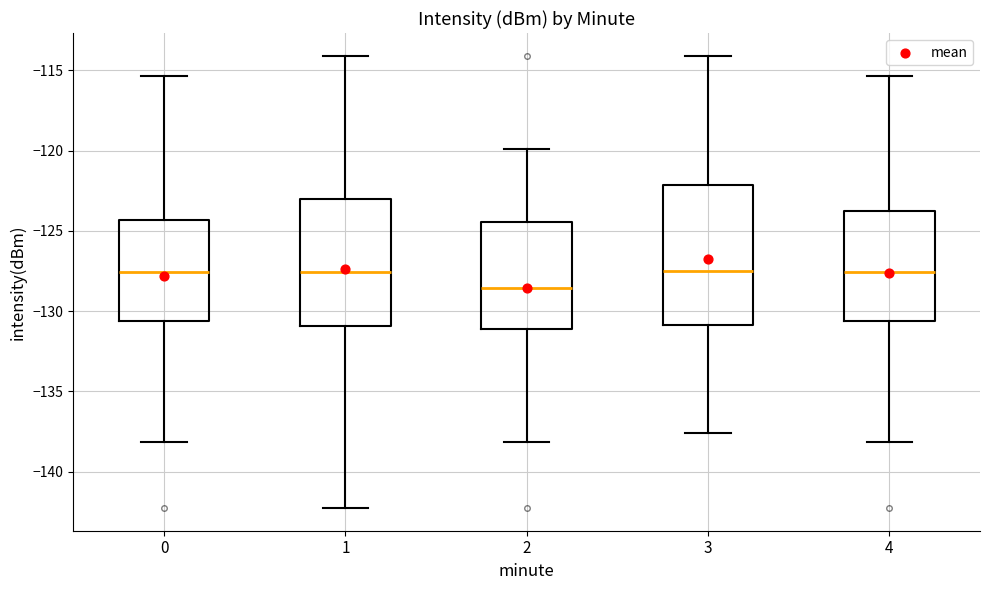

Where does the lower whisker of the box at x = 0 end on the y-axis? The values are not printed on the chart, so give them approximately, as read against the axis.

-138.0